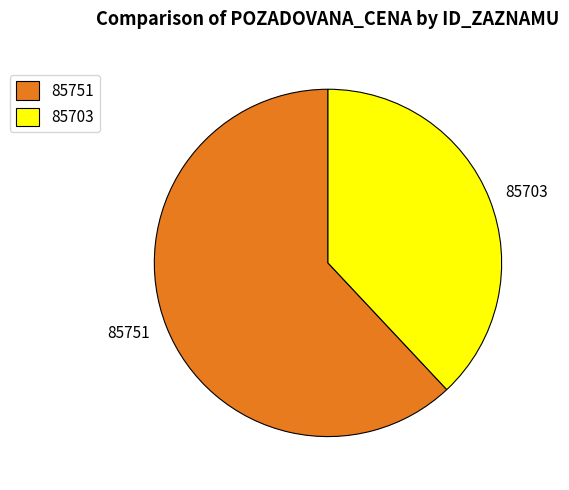

What is the majority slice?

85751